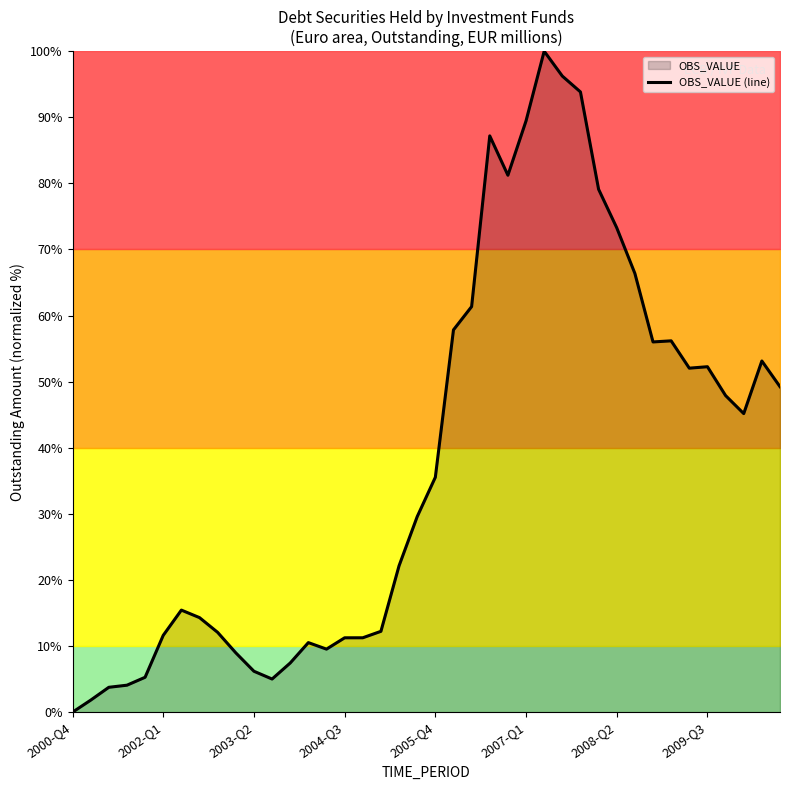

What is the greatest value displayed?

100.0